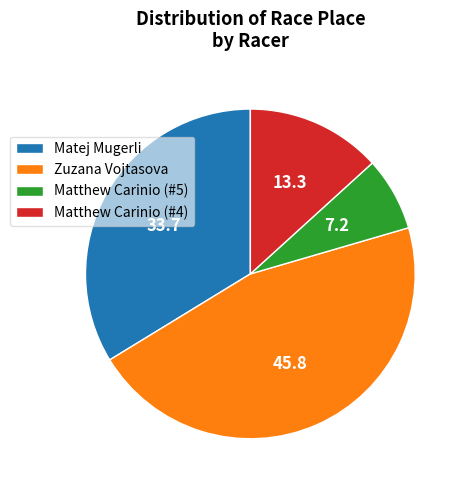

How many segments does this pie chart have?

4